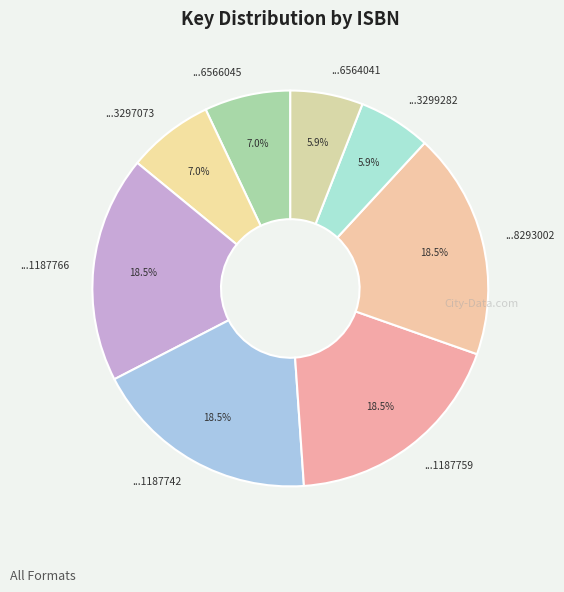

Is there any slice that represents more than half of the pie?

No